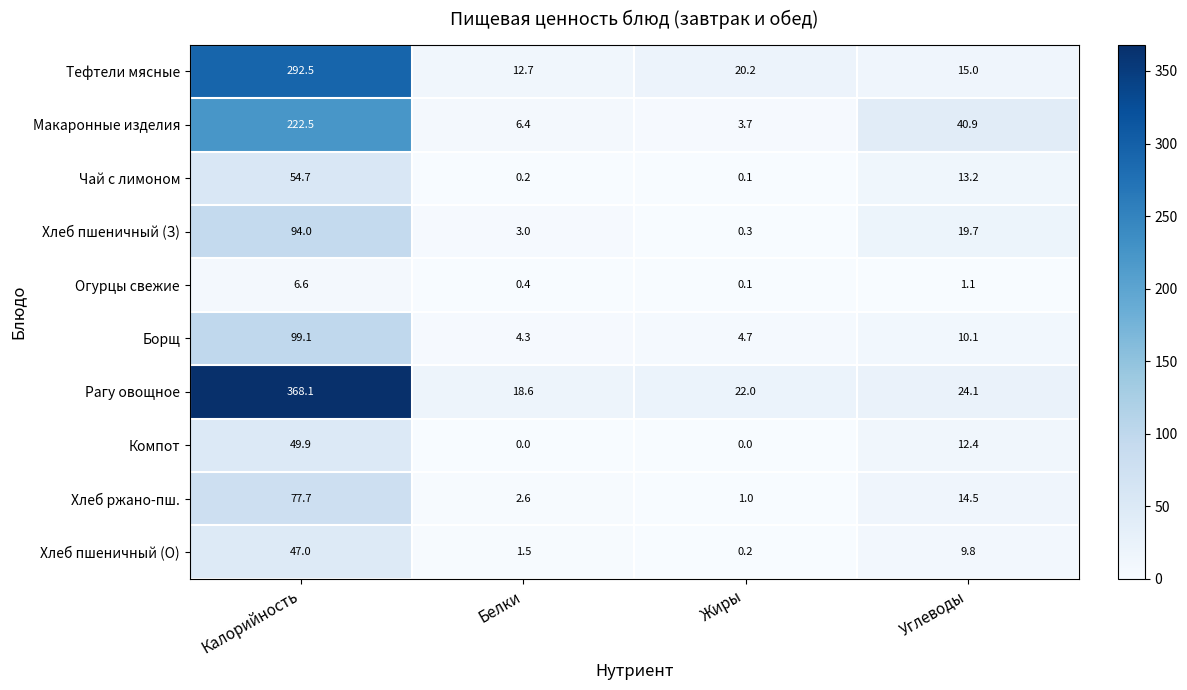

Which series changed the most between Калорийность and Углеводы?

Рагу овощное